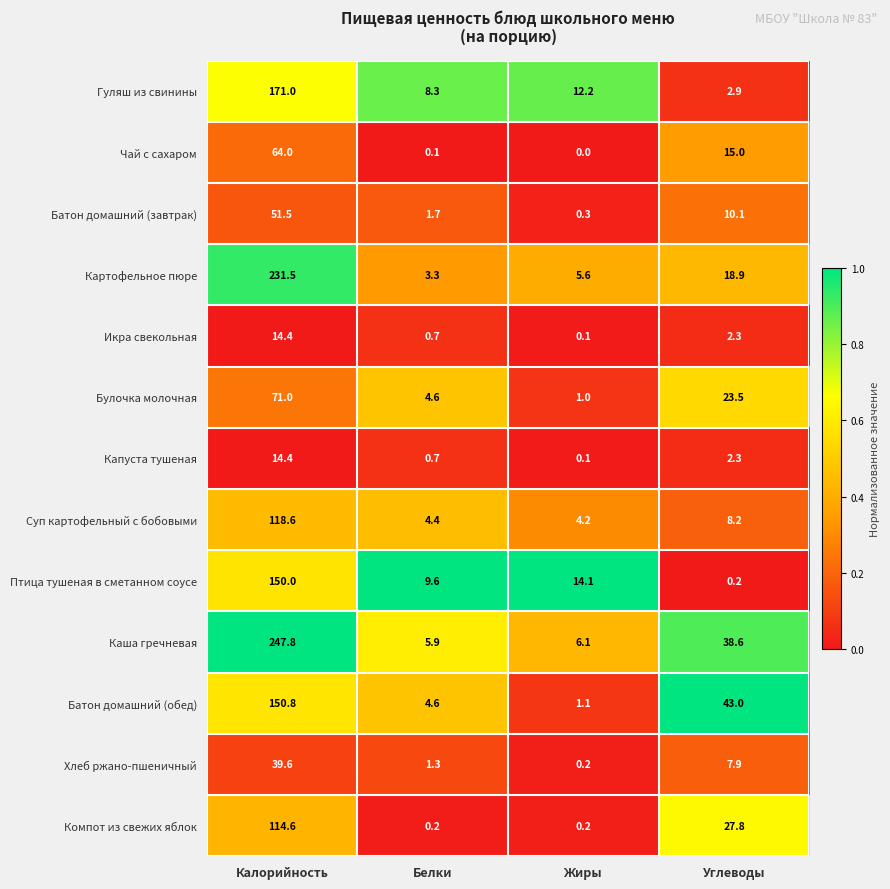

What is the difference between the highest and lowest values at Калорийность?

233.4